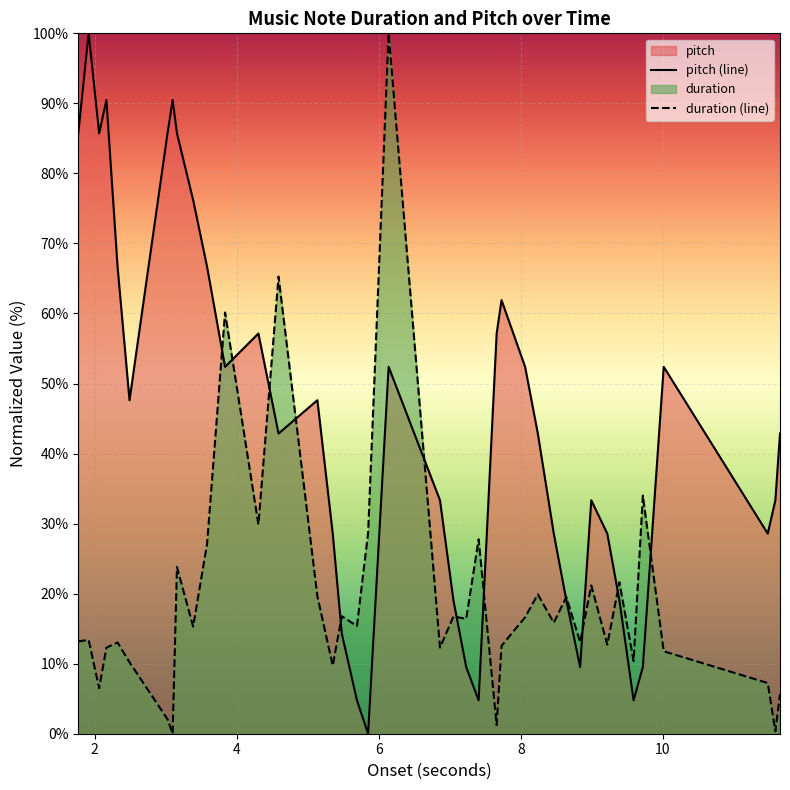

What is the highest value of the pitch (line) series?

100.0